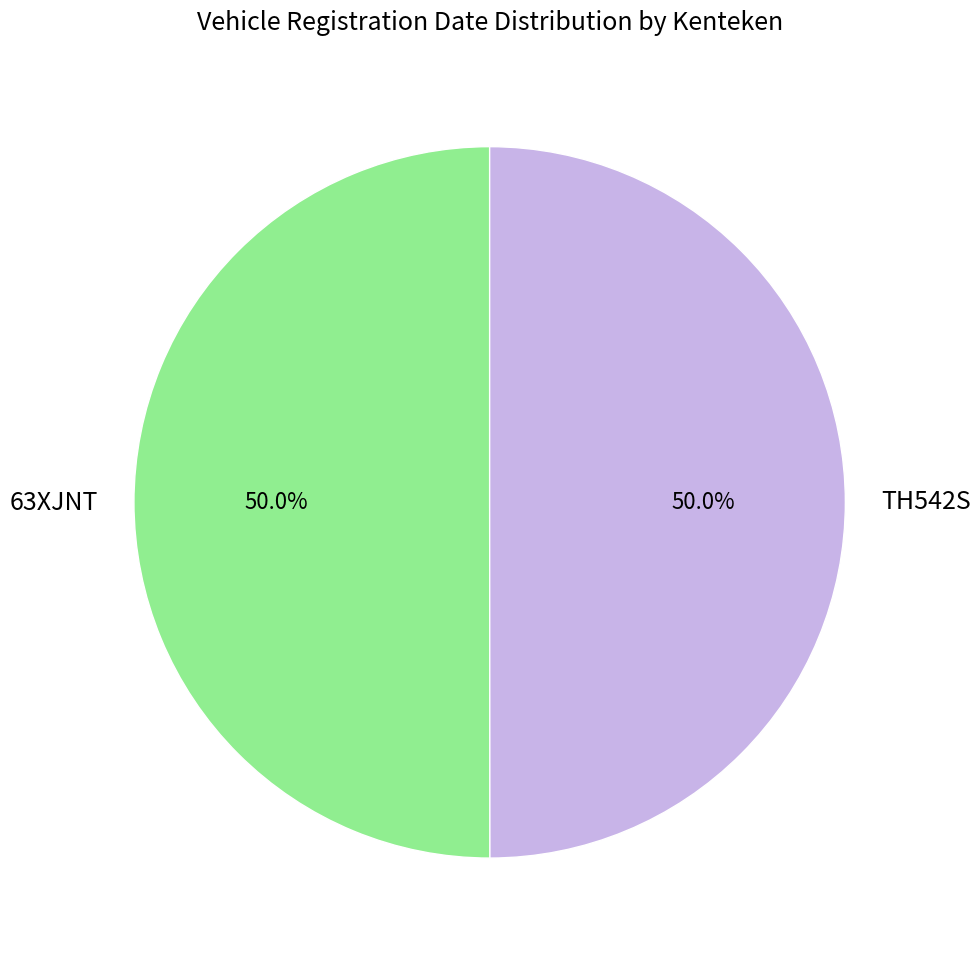

To the nearest percent, what portion does TH542S represent?

50%